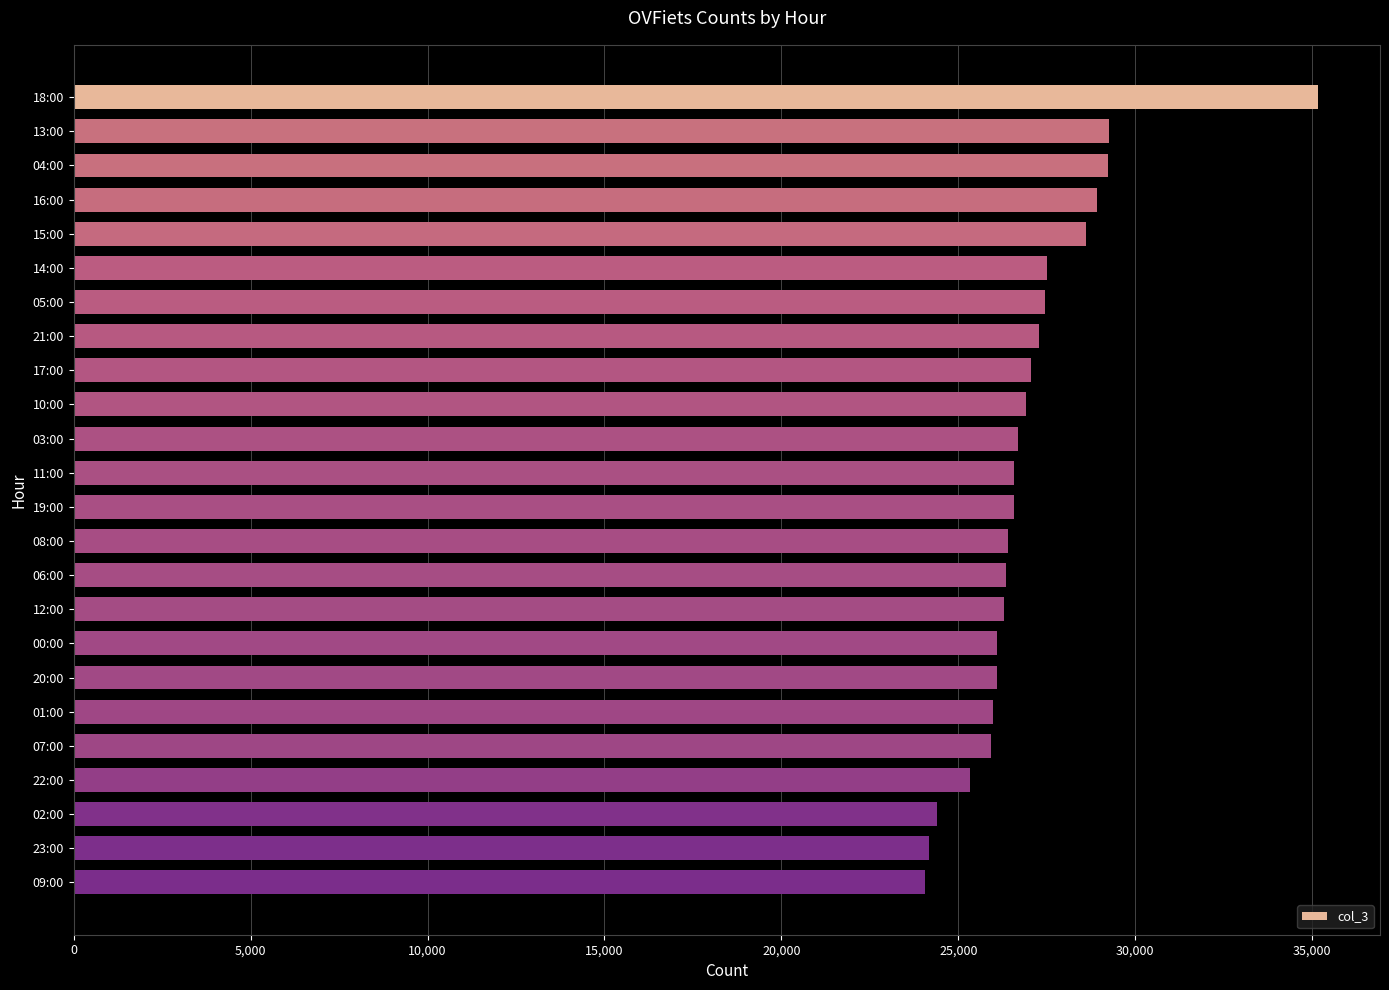

Approximately how many times larger is the value at 23:00 compared to 08:00?

0.9